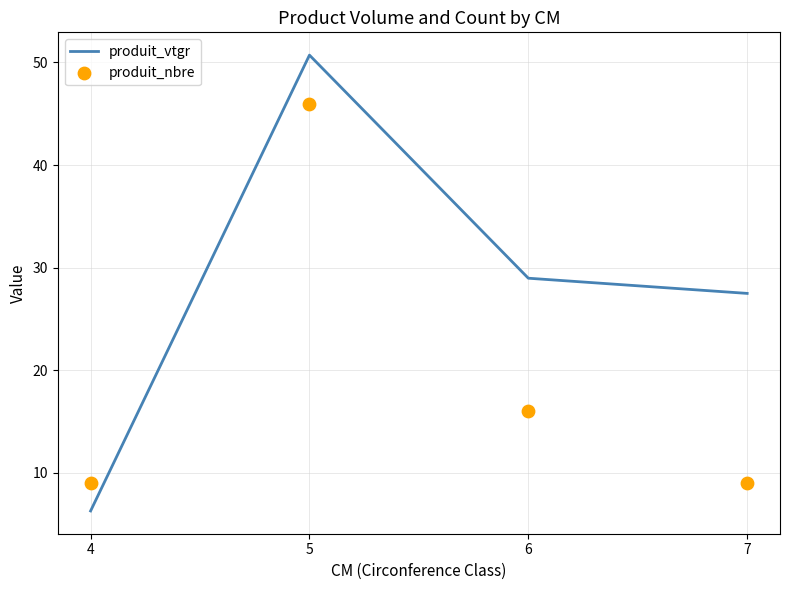

Which series reaches the maximum Y coordinate?

produit_vtgr